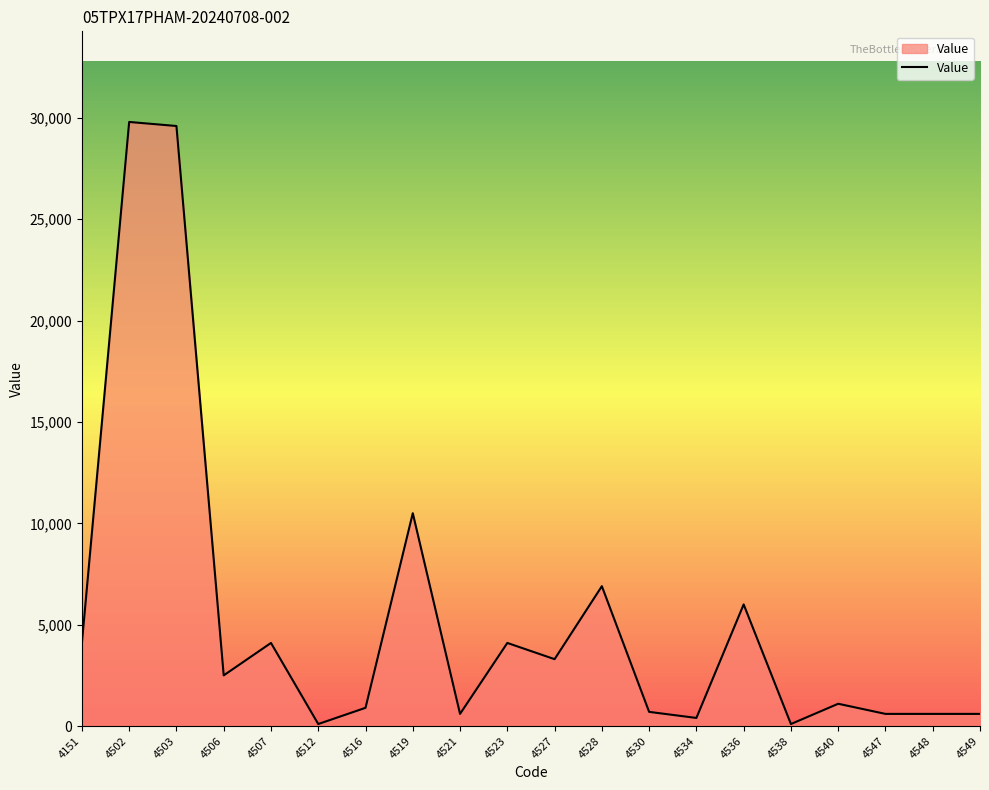

At which label is the value closest to 14950?

4519